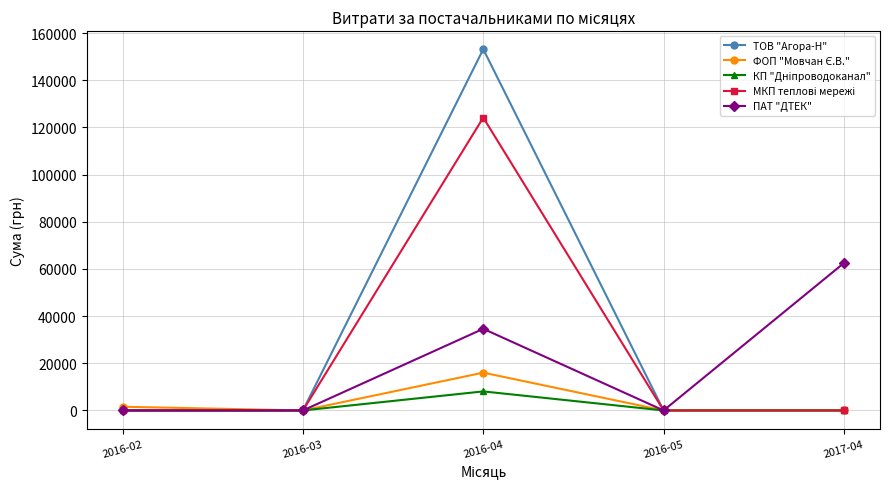

What is the highest value of the ТОВ "Агора-Н" series?

153152.9